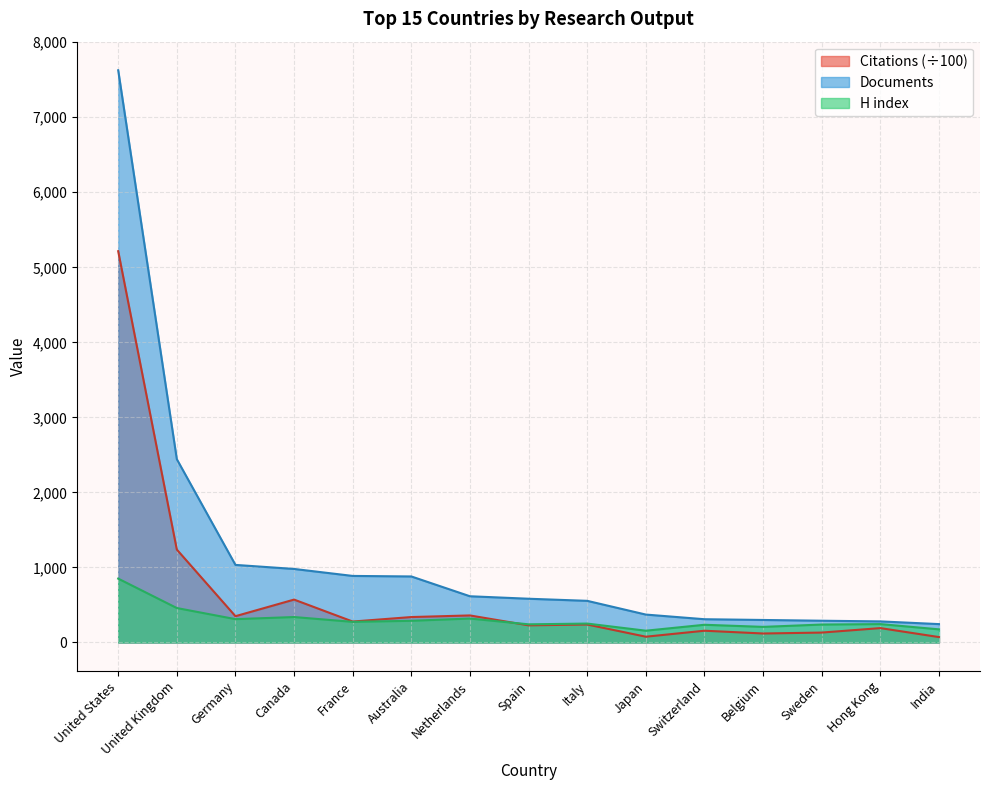

What is the lowest value of the Documents series?

245.0